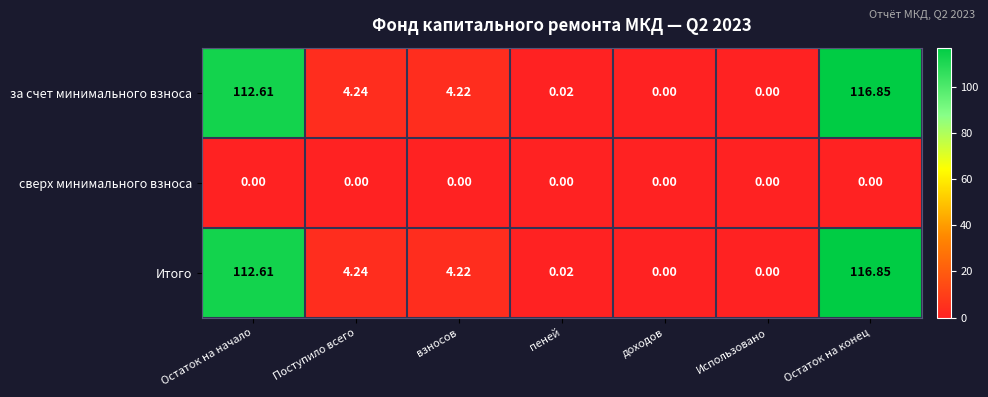

At which category does the chart reach its peak across all series?

Остаток на конец